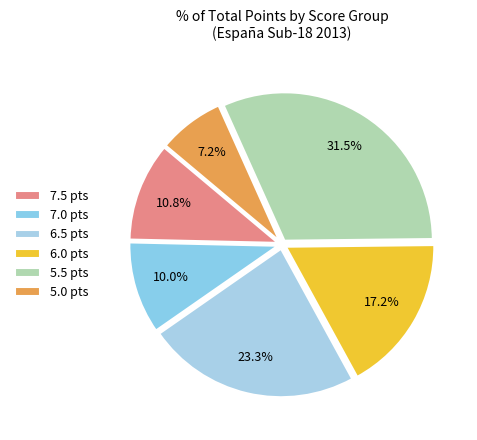

Count the number of slices in the pie.

6